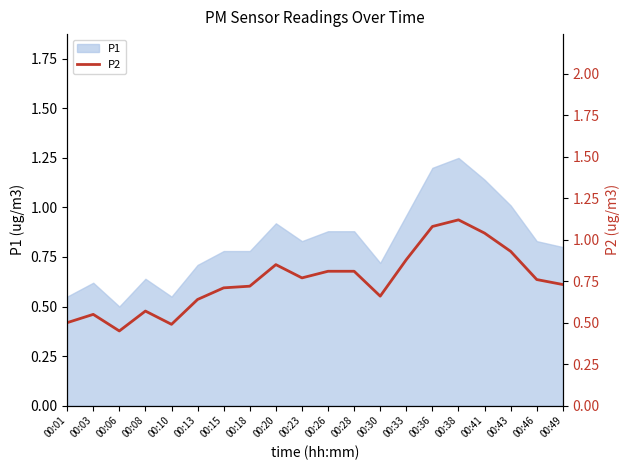

Does the chart display data point markers on the line(s)?

No